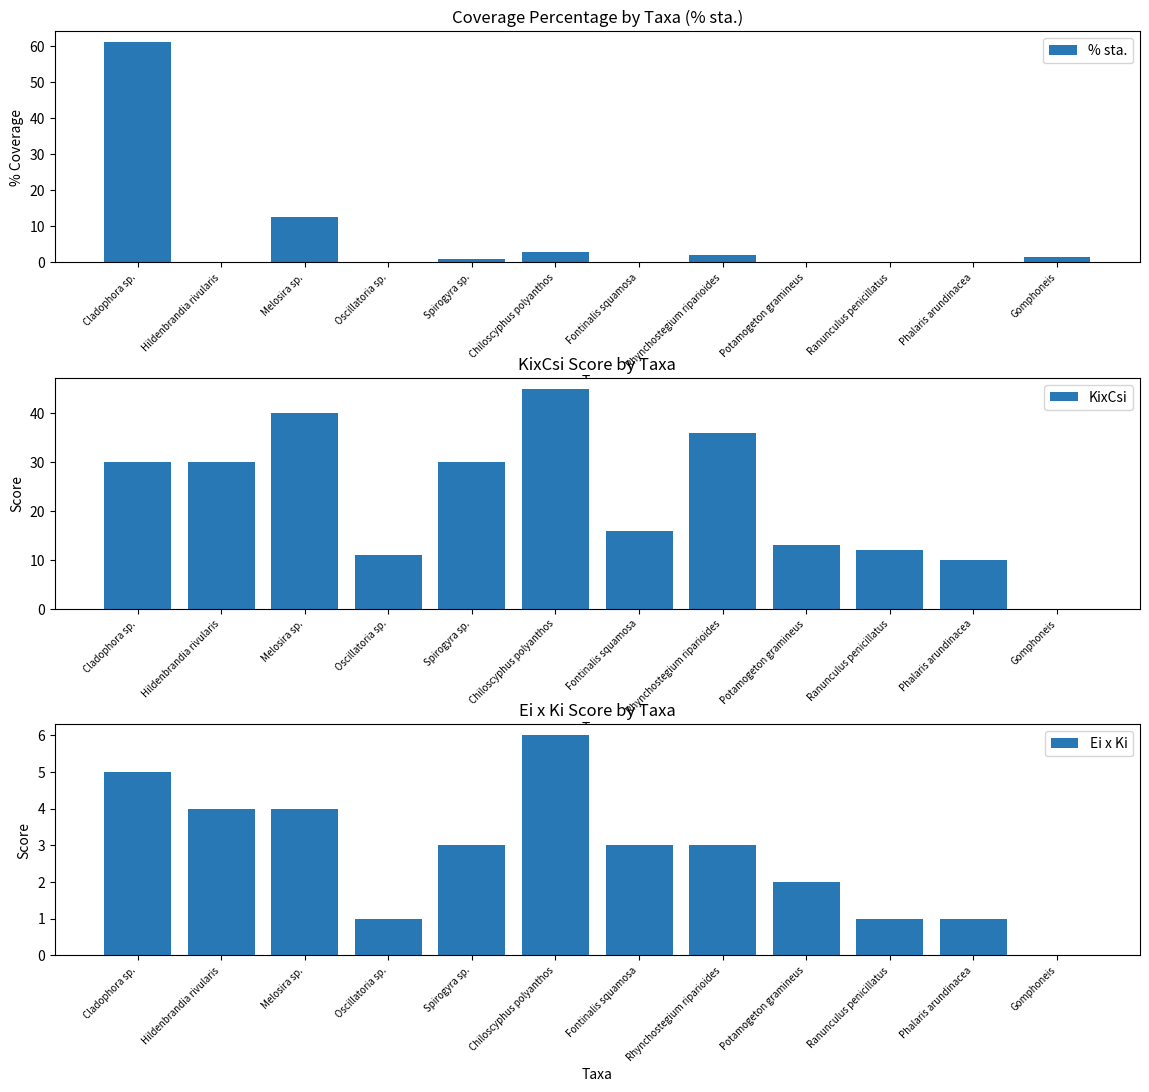

At which label does Ei x Ki first exceed 3?

Cladophora sp.